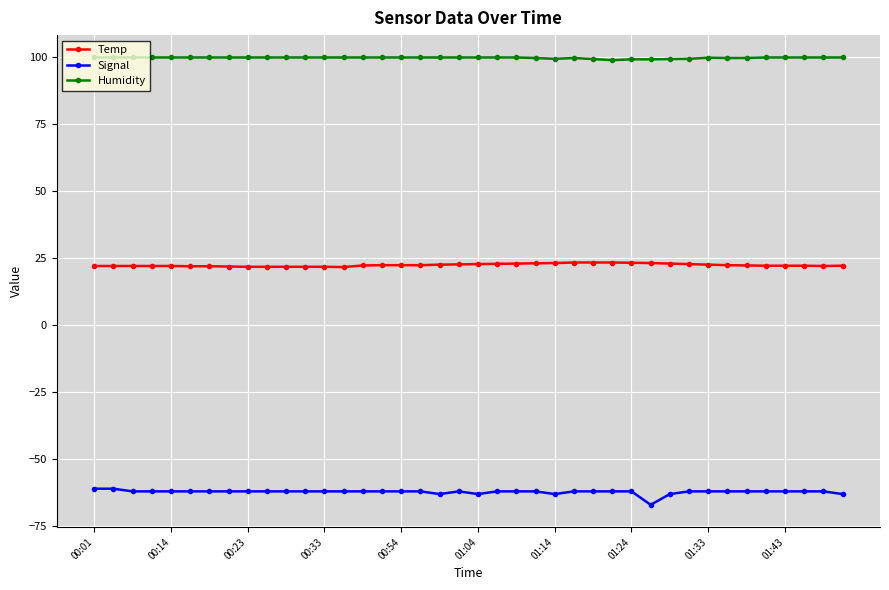

What is the difference between the maximum and minimum values in the Temp series?

1.7